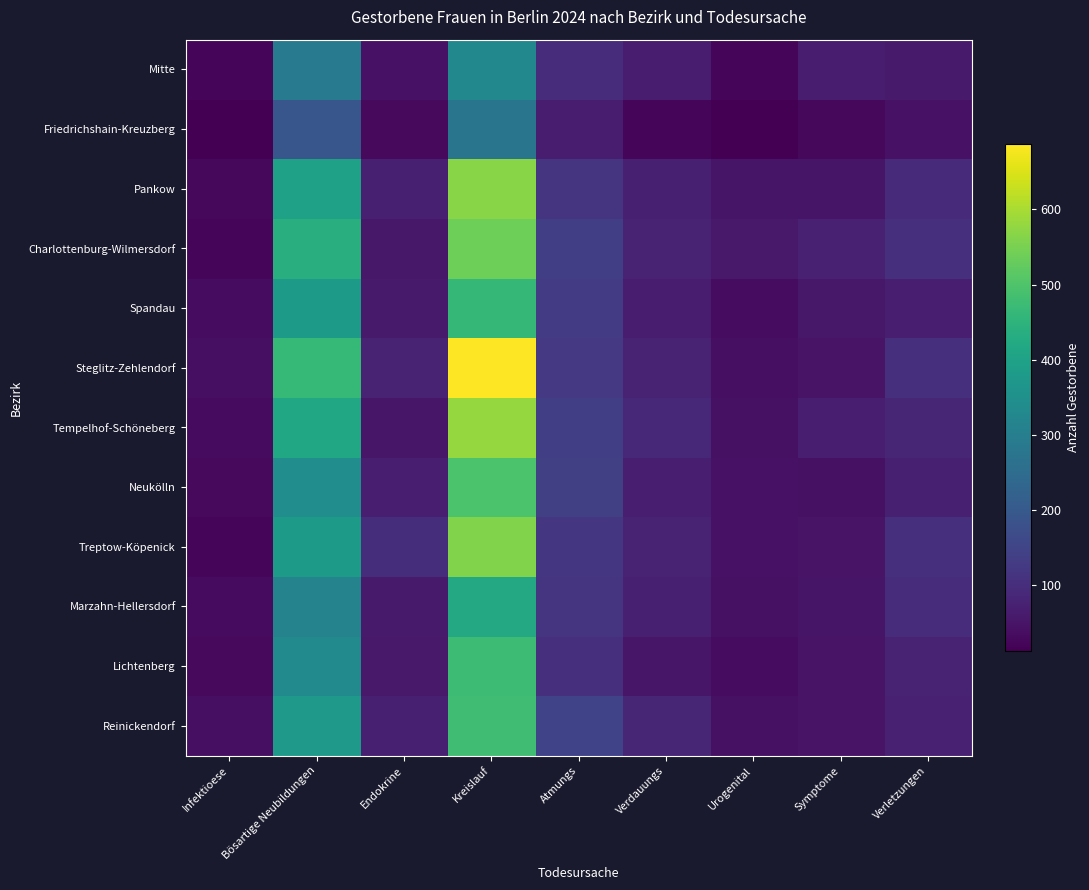

Rank the series by their maximum value, from lowest to highest.

Friedrichshain-Kreuzberg, Mitte, Marzahn-Hellersdorf, Spandau, Lichtenberg, Reinickendorf, Neukölln, Charlottenburg-Wilmersdorf, Treptow-Köpenick, Pankow, Tempelhof-Schöneberg, Steglitz-Zehlendorf